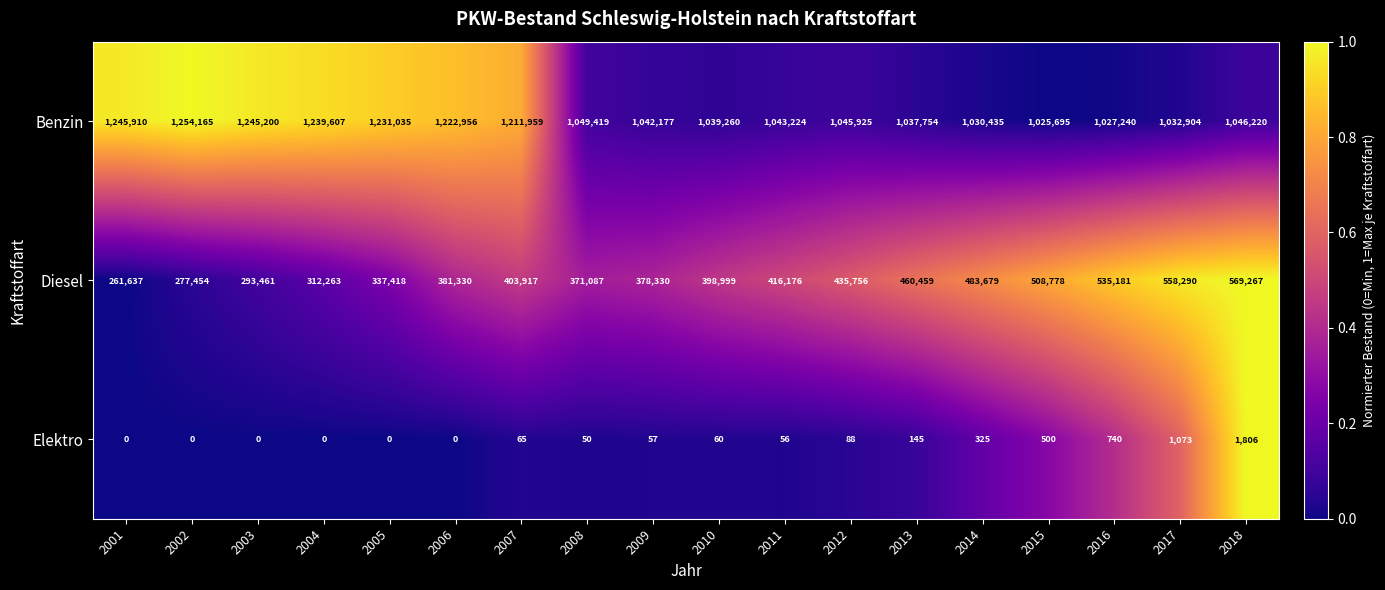

Which series changed the most between 2003 and 2008?

Benzin